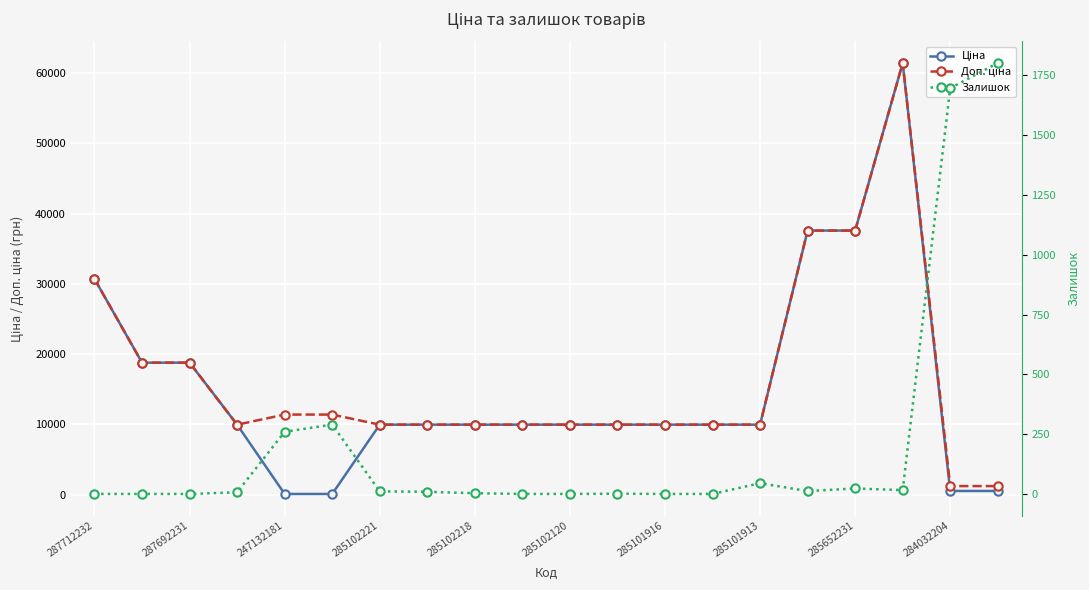

List the series in order of their peak value, lowest first.

Залишок, Ціна, Доп. ціна